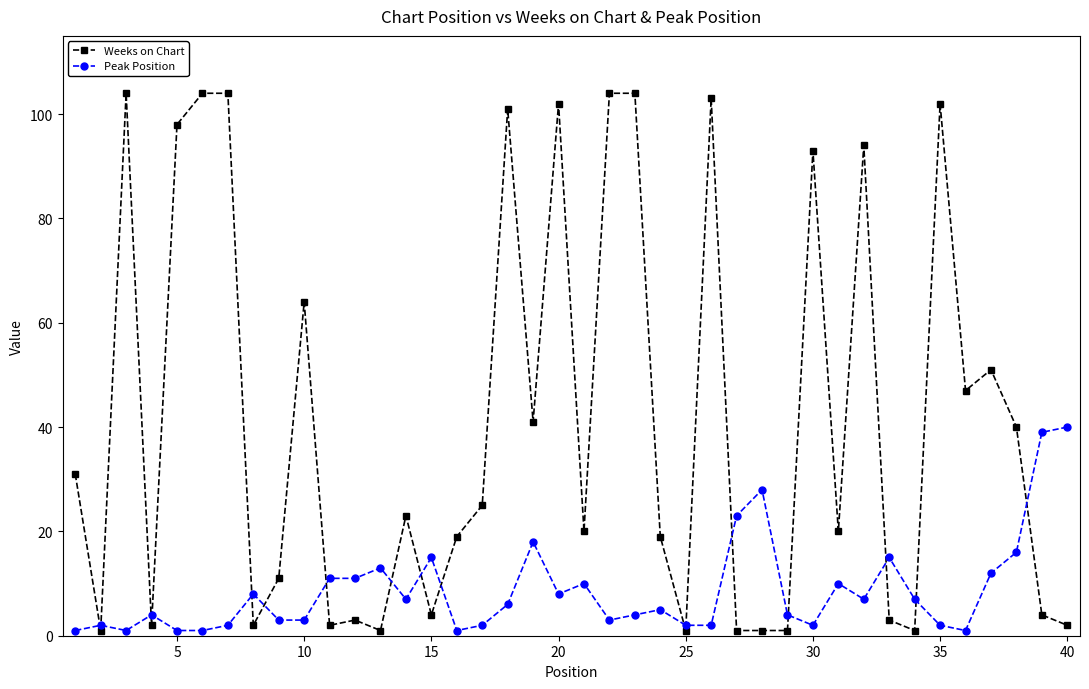

True or false: Weeks on Chart has more than 2 points higher than both neighbors.

True